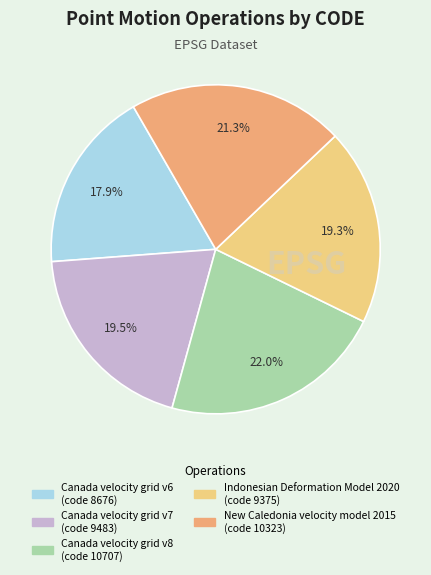

Does Canada velocity grid v6 represent more than half of the total?

No